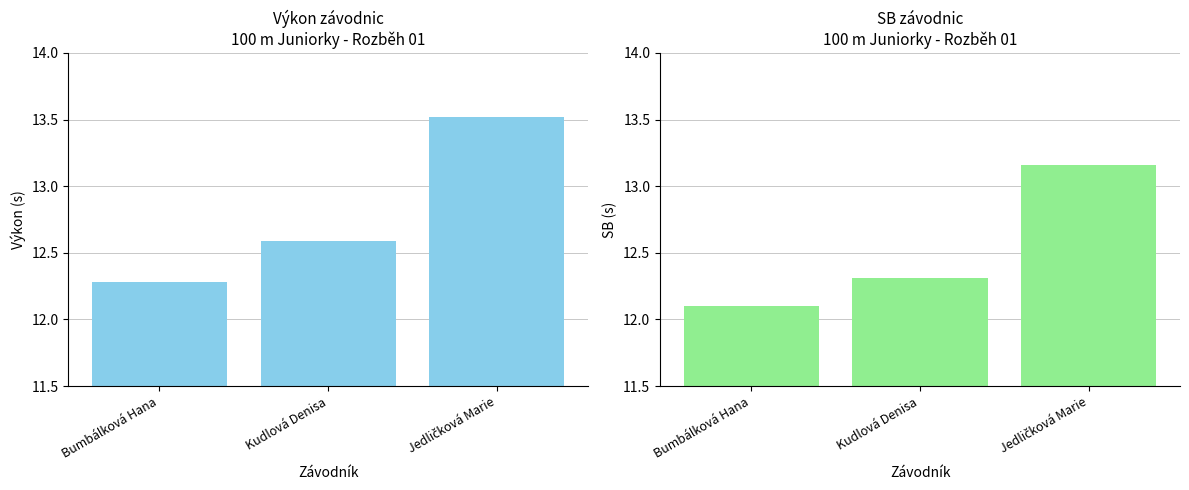

At how many categories does at least one series exceed 12?

3